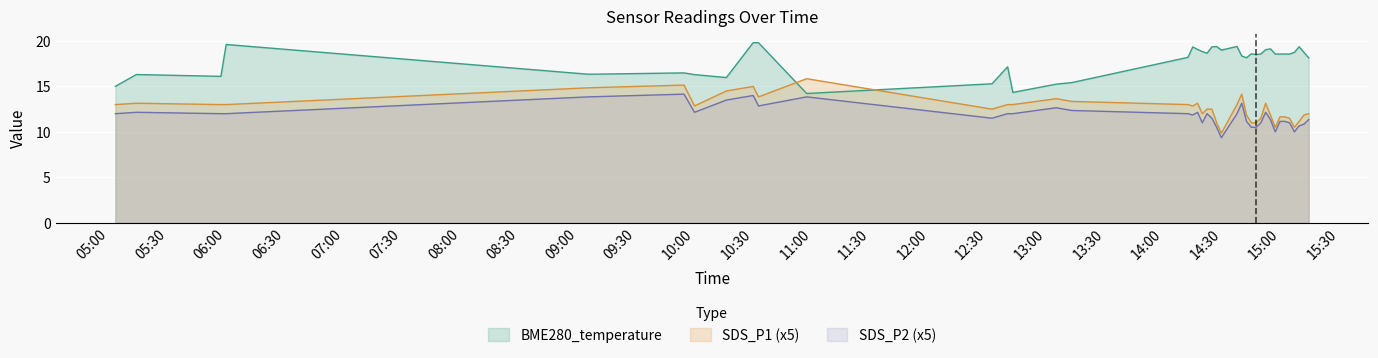

Which series has the largest range (max minus min)?

SDS_P1 (x5)